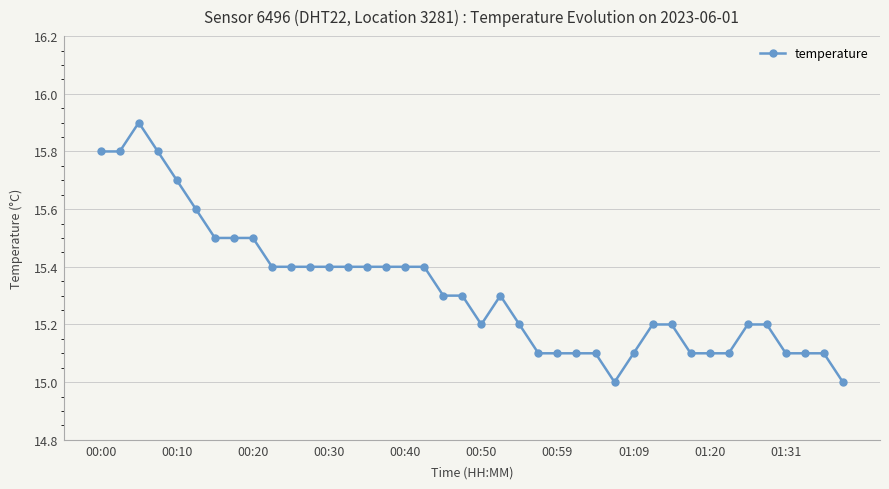

What is the minimum value shown in the chart?

15.0